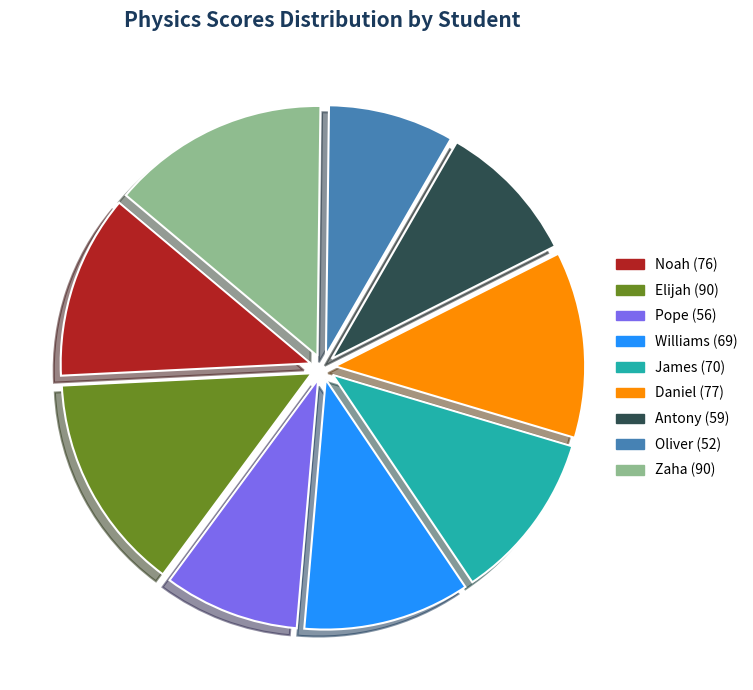

Which slice is the smallest?

Oliver